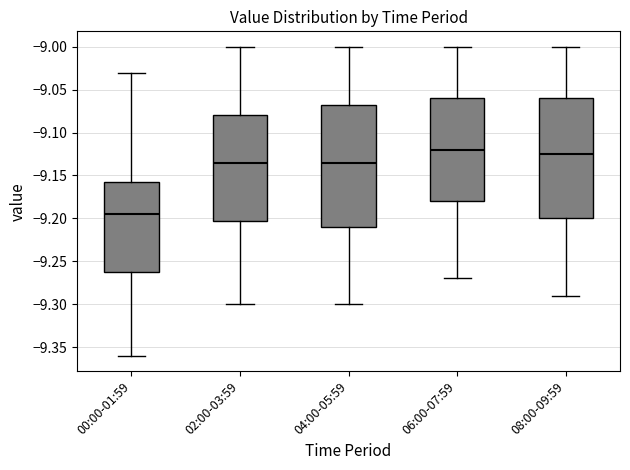

Reading left to right, read every box against the y-axis: the position of its median line, the range the box covers, and the ends of its whiskers. The values are not printed on the chart, so give them approximately, as read against the axis.

00:00-01:59: median -9.195, box -9.260 to -9.155, whiskers -9.360 to -9.030
02:00-03:59: median -9.135, box -9.200 to -9.080, whiskers -9.300 to -9.000
04:00-05:59: median -9.135, box -9.210 to -9.065, whiskers -9.300 to -9.000
06:00-07:59: median -9.120, box -9.180 to -9.060, whiskers -9.270 to -9.000
08:00-09:59: median -9.125, box -9.200 to -9.060, whiskers -9.290 to -9.000